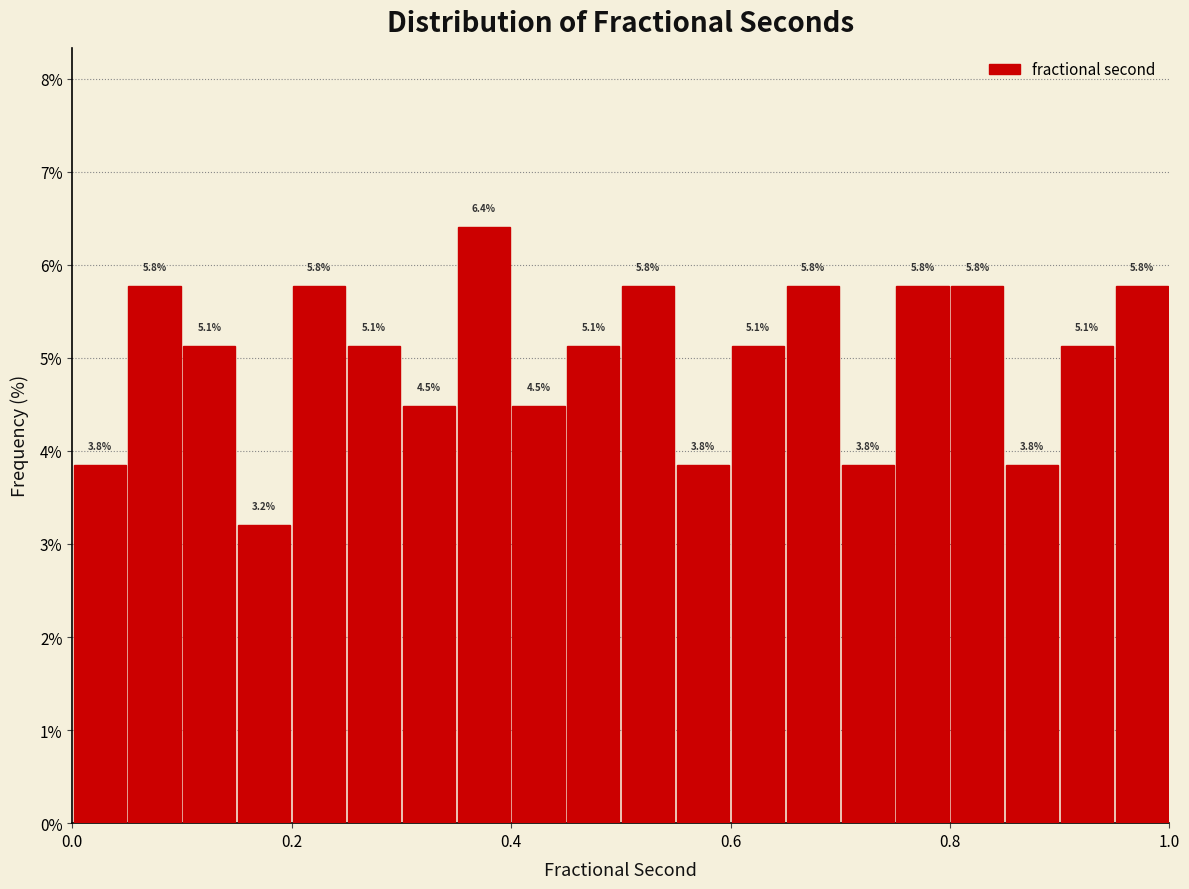

Around what value on the x-axis is the tallest bar? Give the approximate position of its centre, as read against the axis.

0.38